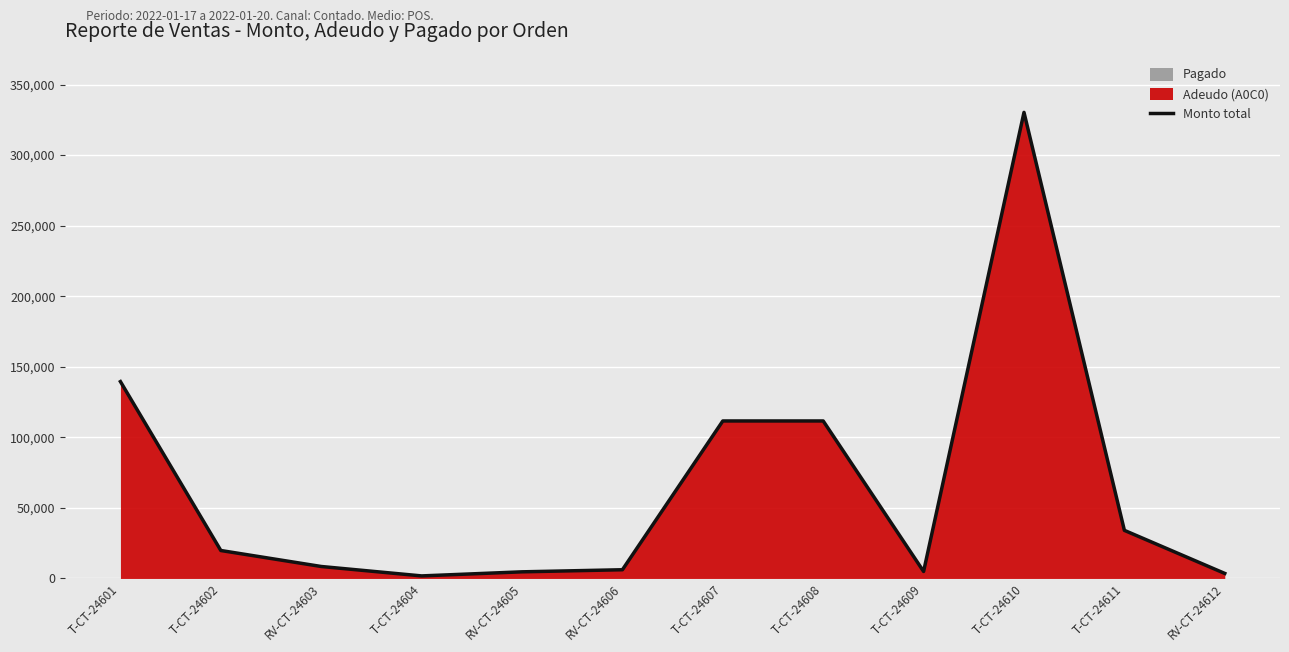

What is the sum of the values at T-CT-24610 and T-CT-24611?

364360